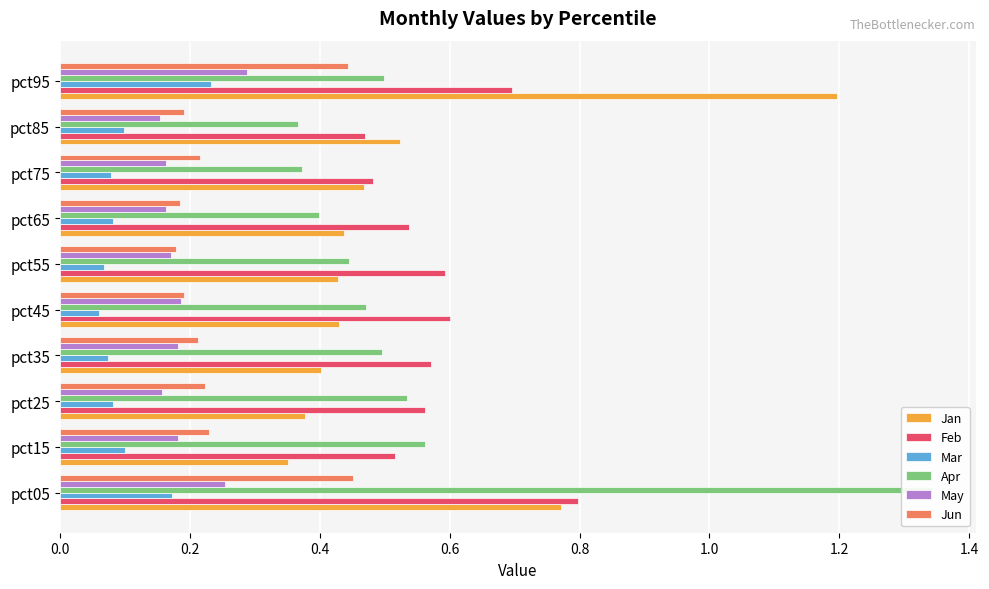

At pct15, list the series in order from largest to smallest.

Apr, Feb, Jan, Jun, May, Mar